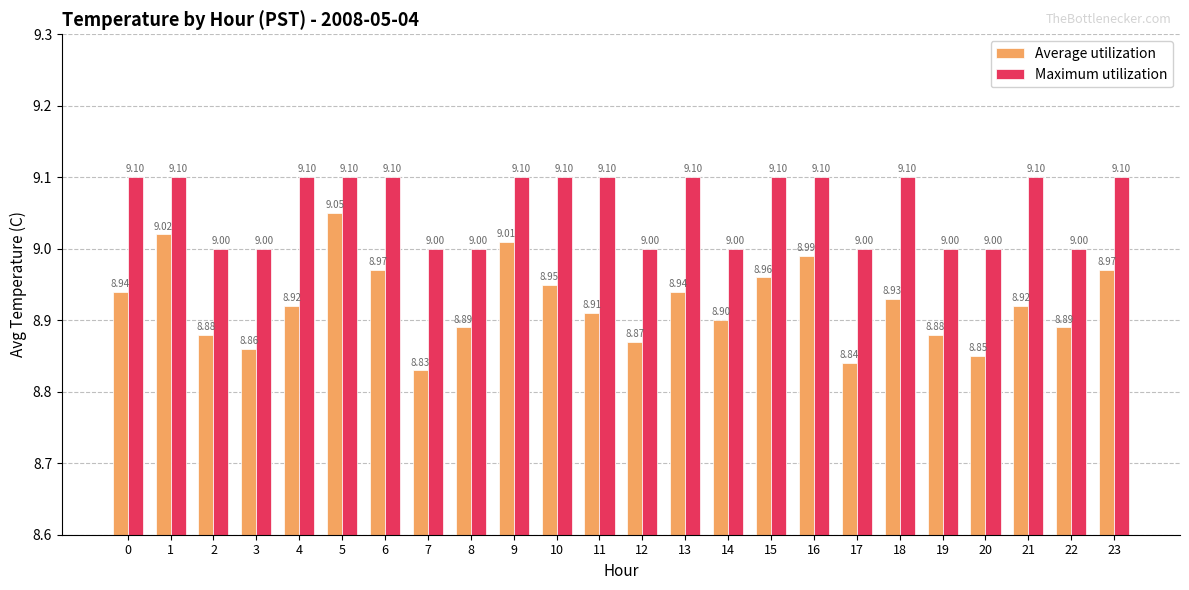

What is the sum of all Average utilization values?

214.2